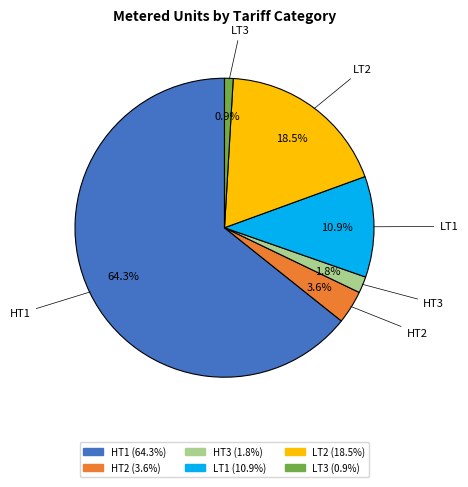

Between HT2 and LT3, which is larger?

HT2